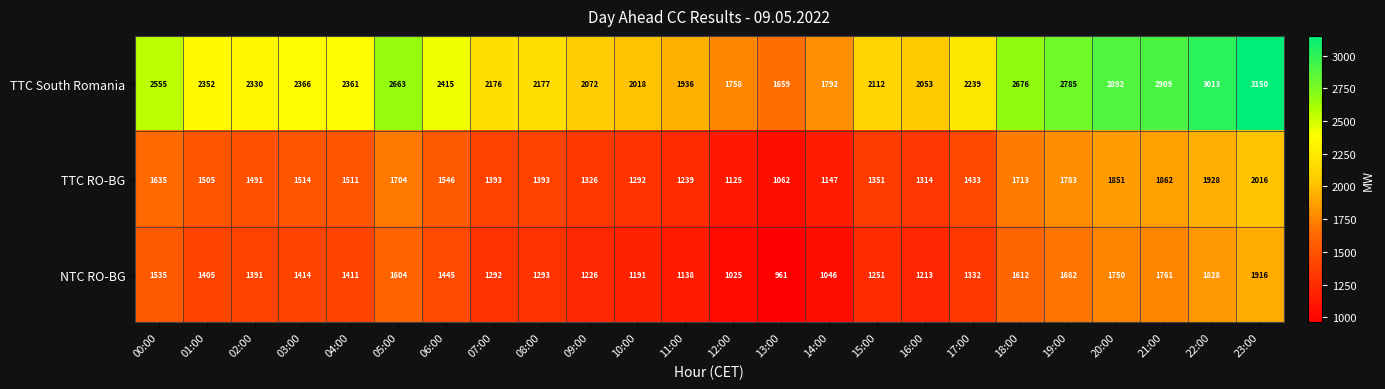

List the labels in order of TTC South Romania value, largest first.

23:00, 22:00, 21:00, 20:00, 19:00, 18:00, 05:00, 00:00, 06:00, 03:00, 04:00, 01:00, 02:00, 17:00, 08:00, 07:00, 15:00, 09:00, 16:00, 10:00, 11:00, 14:00, 12:00, 13:00